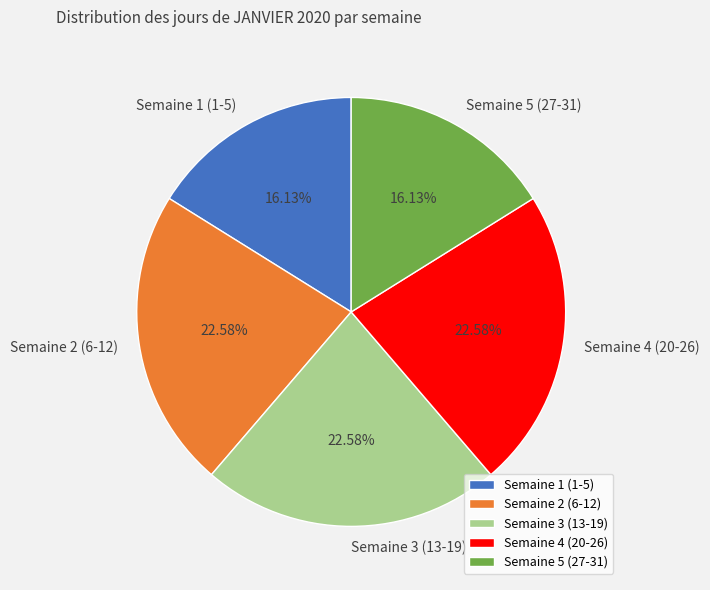

Is there a majority slice in this chart?

No